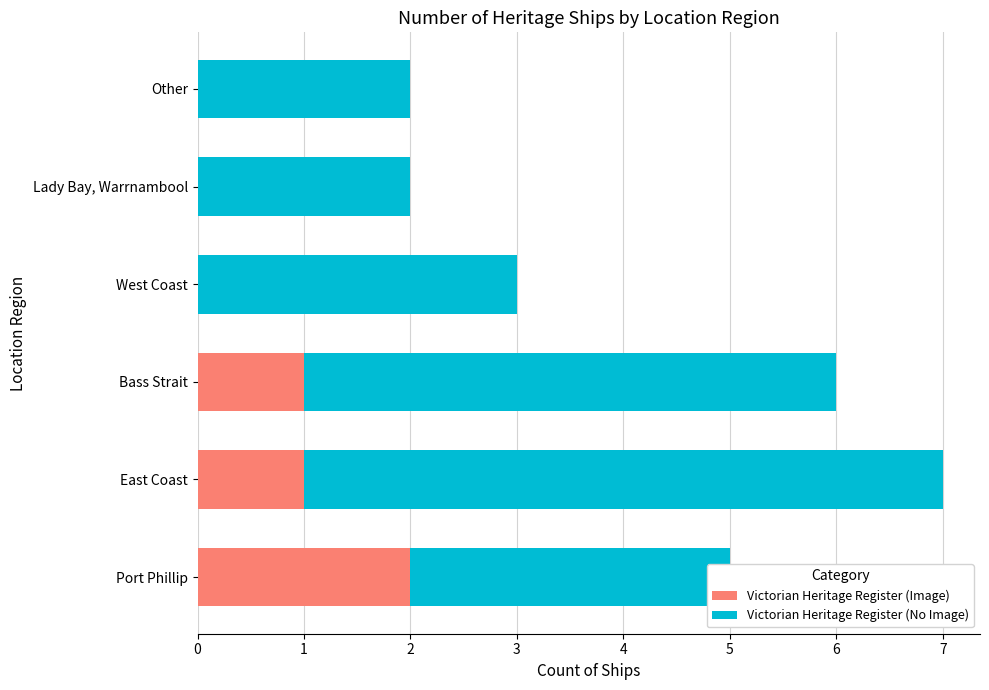

How many data points does each series have?

6